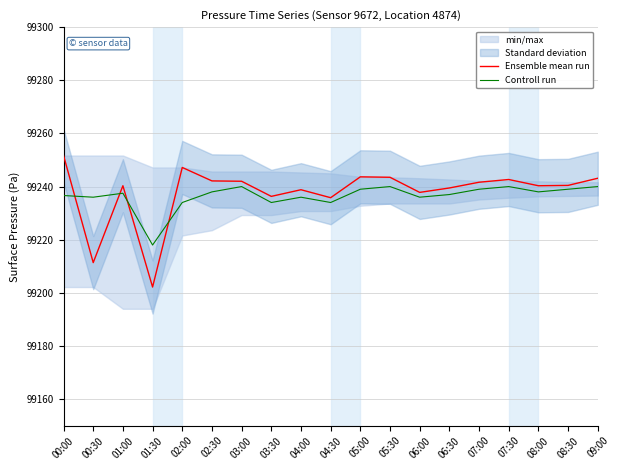

Reading left to right, transcribe all the data shown in this chart.

Ensemble mean run: 00:00=99251.7	00:30=99211.4	01:00=99240.3	01:30=99202.2	02:00=99247.2	02:30=99242.1	03:00=99242.0	03:30=99236.3	04:00=99238.8	04:30=99235.8	05:00=99243.7	05:30=99243.5	06:00=99237.8	06:30=99239.5	07:00=99241.6	07:30=99242.7	08:00=99240.3	08:30=99240.4	09:00=99243.1
Controll run: 00:00=99236.6	00:30=99236.0	01:00=99237.5	01:30=99218.0	02:00=99234.0	02:30=99238.0	03:00=99240.0	03:30=99234.0	04:00=99236.0	04:30=99234.0	05:00=99239.0	05:30=99240.0	06:00=99236.0	06:30=99237.0	07:00=99239.0	07:30=99240.0	08:00=99238.0	08:30=99239.0	09:00=99240.0